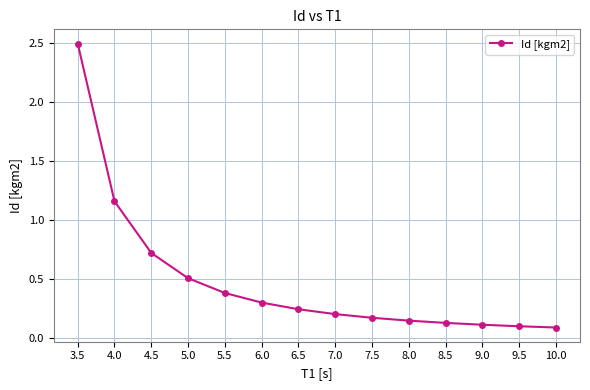

What is the label of the 2nd point from the left?

4.0